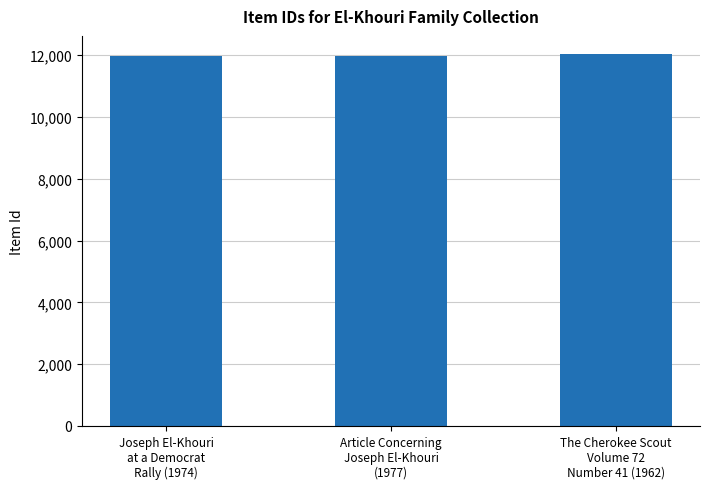

What is the difference between the maximum and minimum values?

44